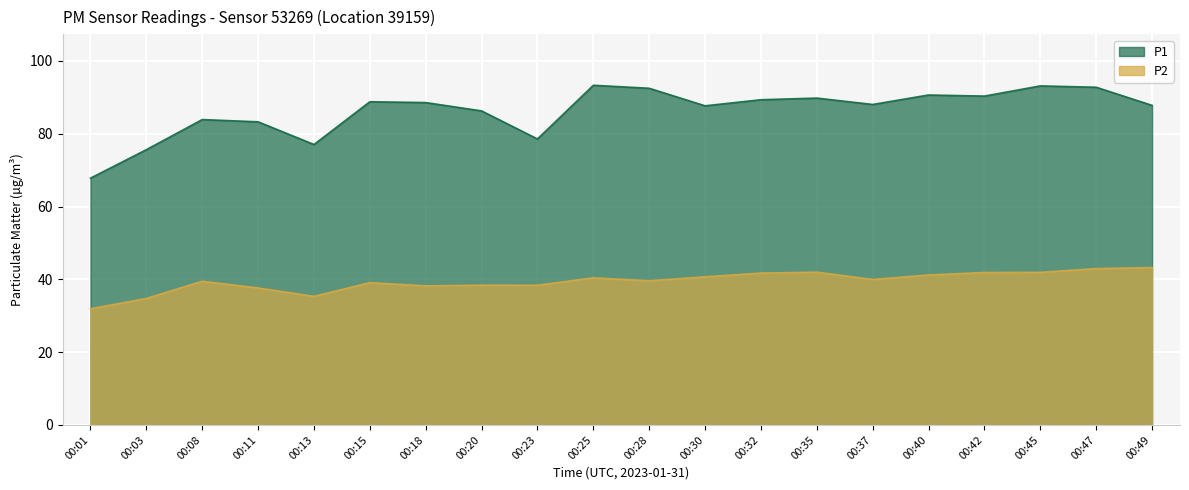

What is the difference between the P1 values at 00:40 and 00:37?

2.6